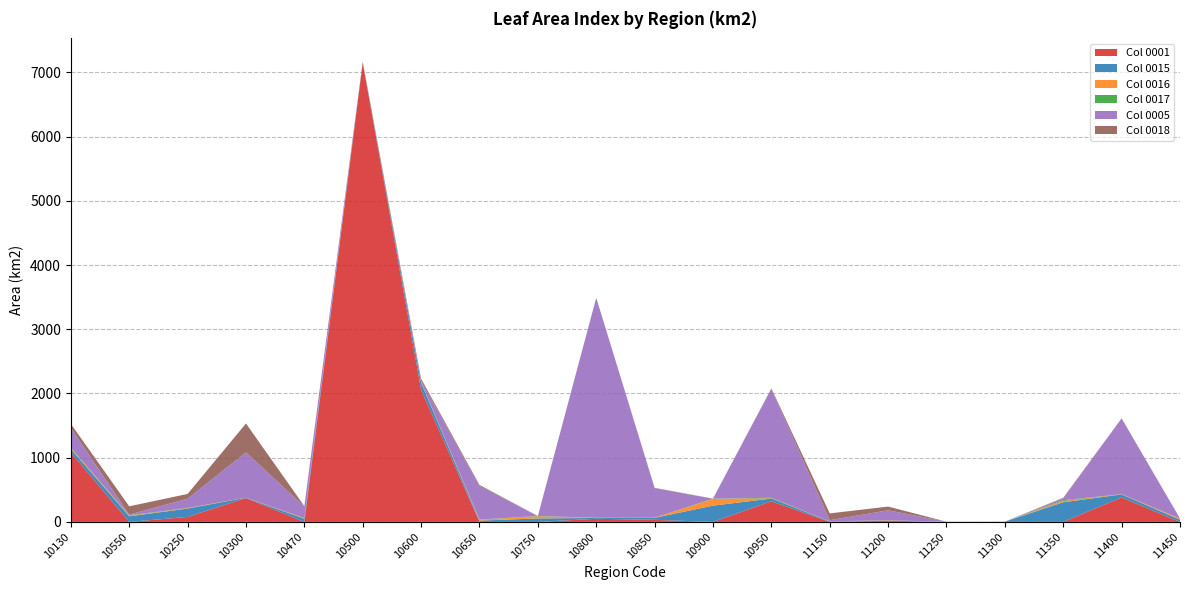

Is it true that Col 0001 equals 32.7 at 10850?

True